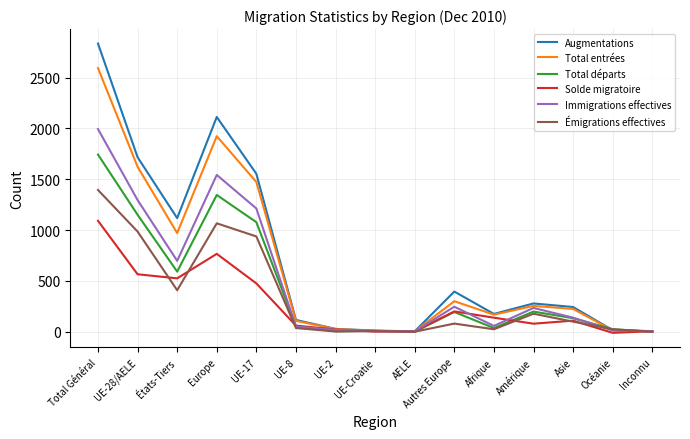

What is the smallest value displayed?

-10